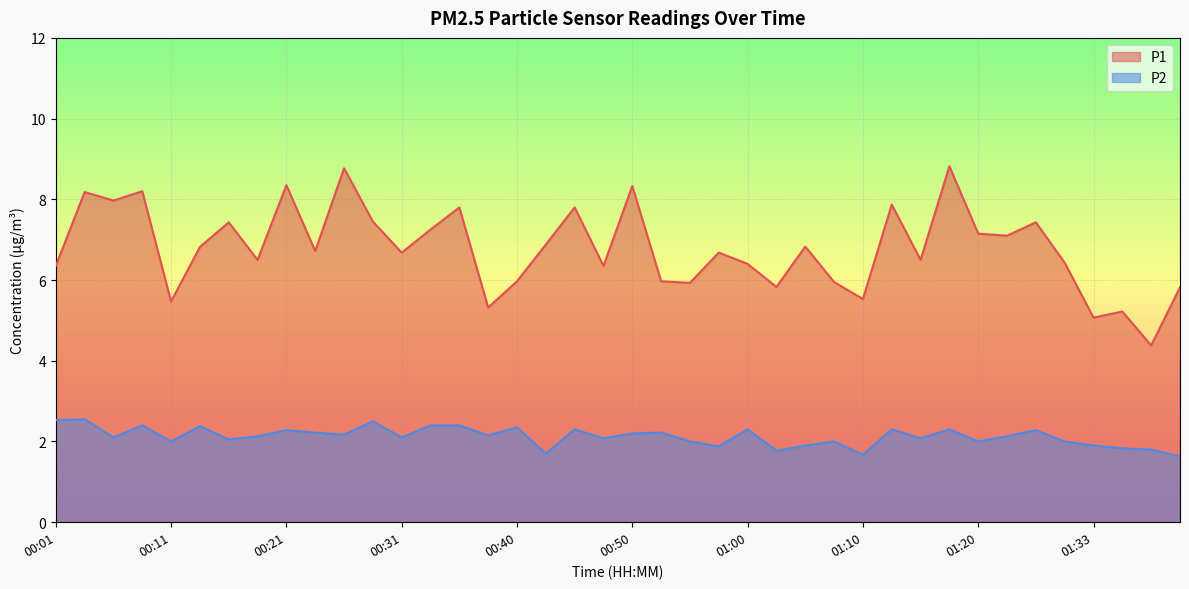

How many lines are shown in the chart?

2